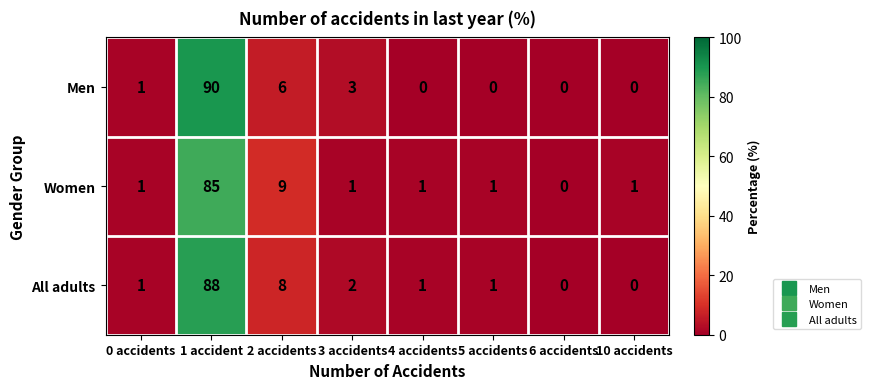

What is the spread (max minus min) of values at 3 accidents?

2